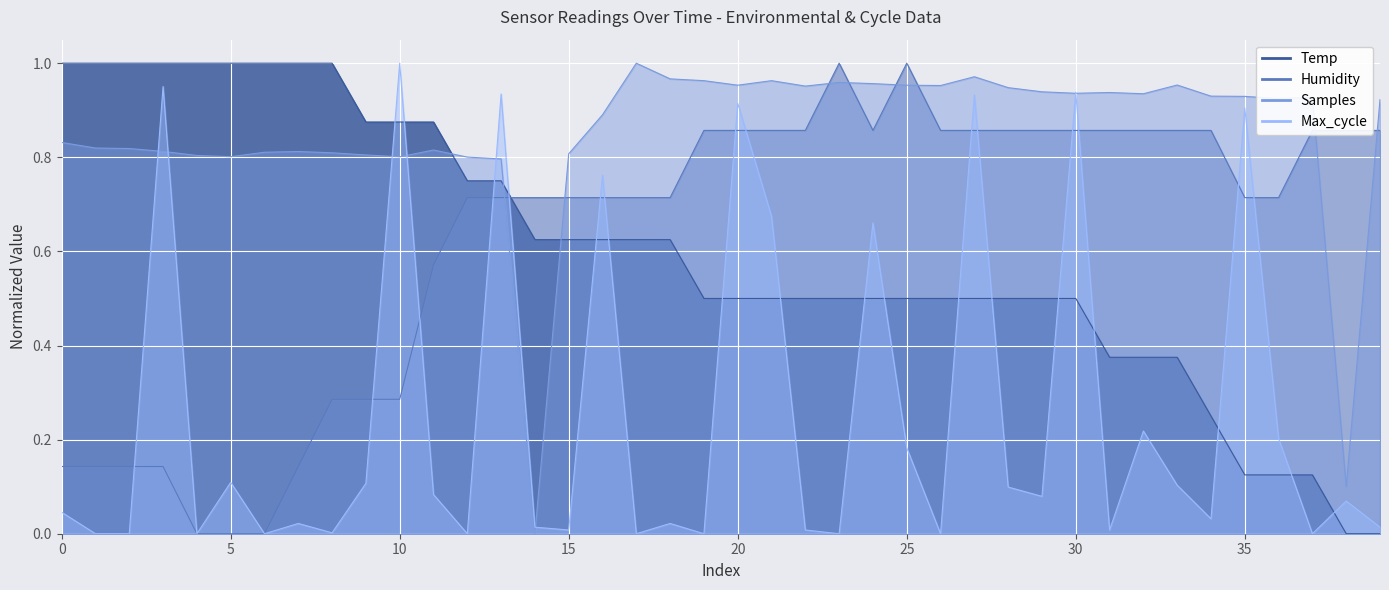

Is it true that the value at 21 is 0.7?

False